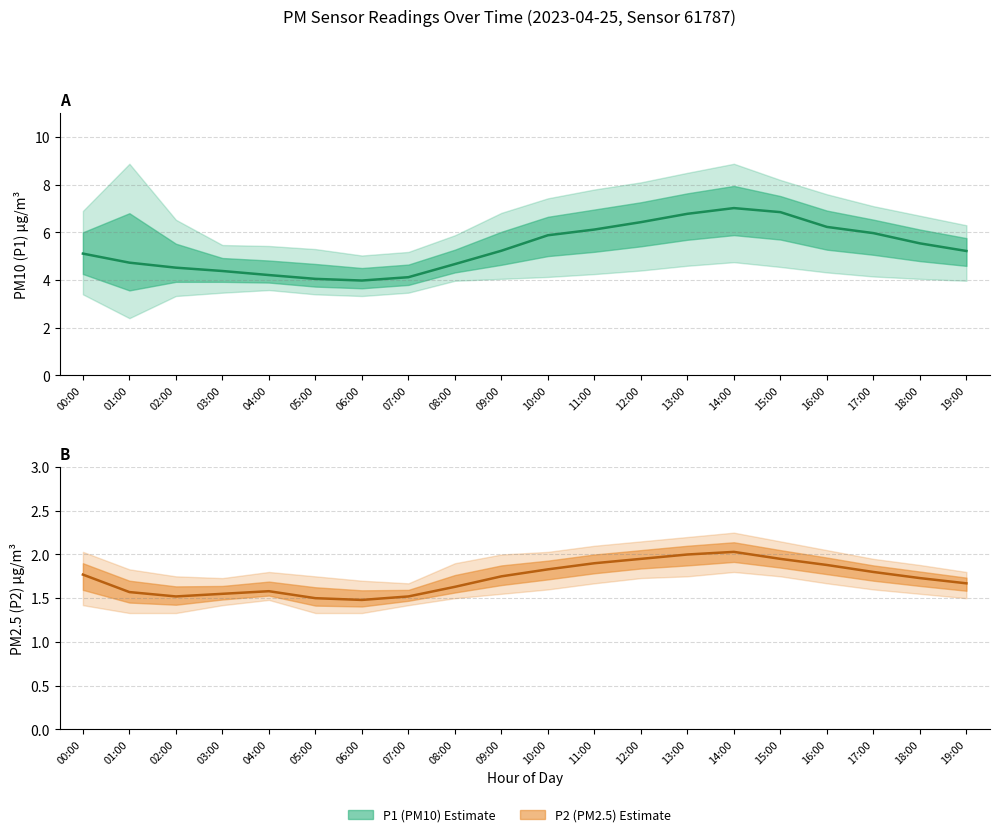

True or false: P1_upper has more than 0 points higher than both neighbors.

True